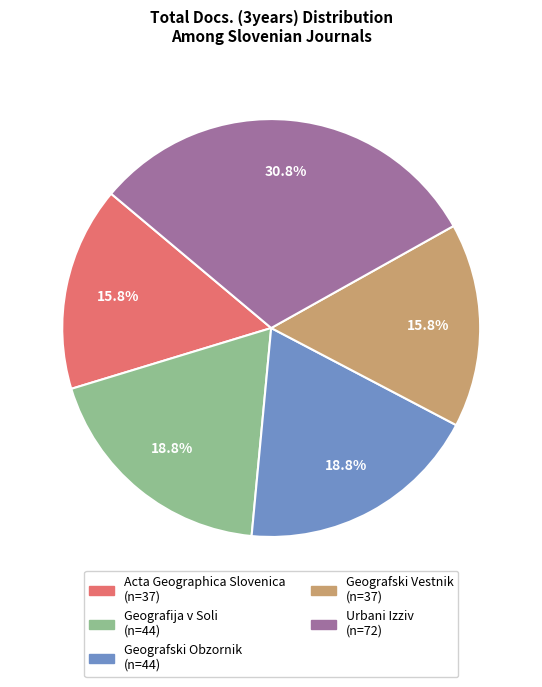

True or false: Acta Geographica Slovenica accounts for 16% of the total.

True